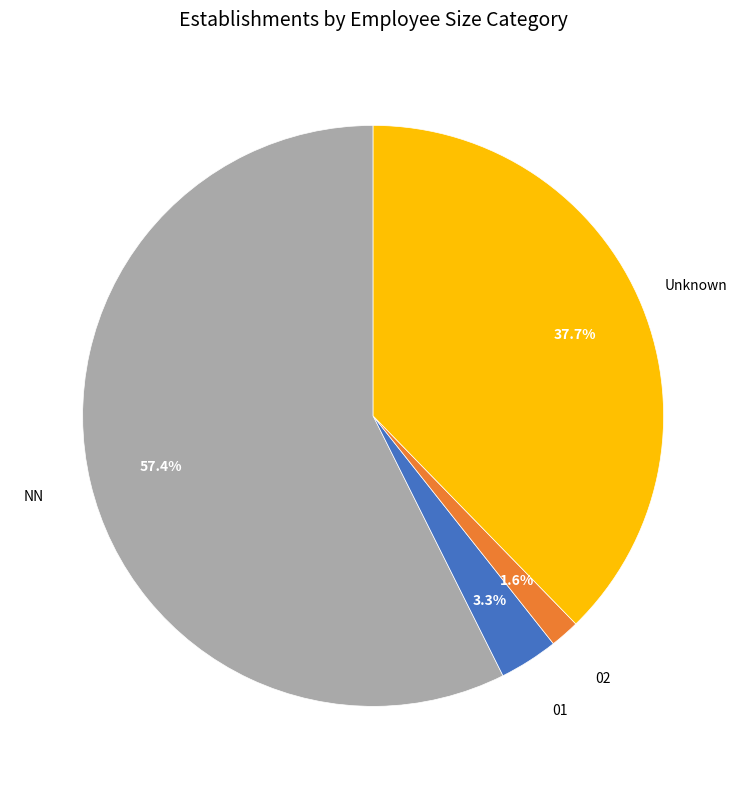

Is there a majority slice in this chart?

Yes